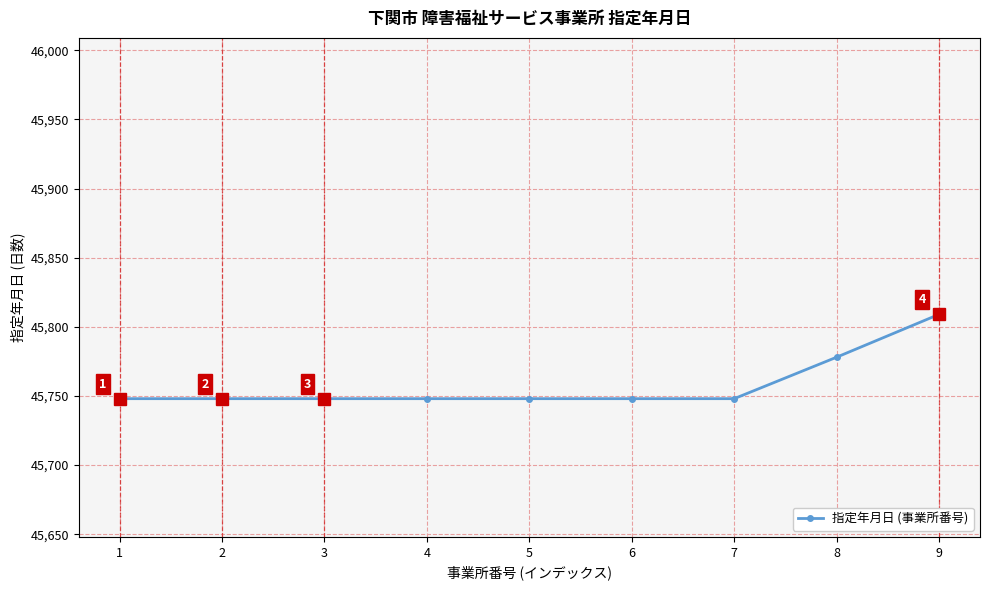

Reading left to right, list all the values displayed in this chart.

45748	45748	45748	45748	45748	45748	45748	45778	45809